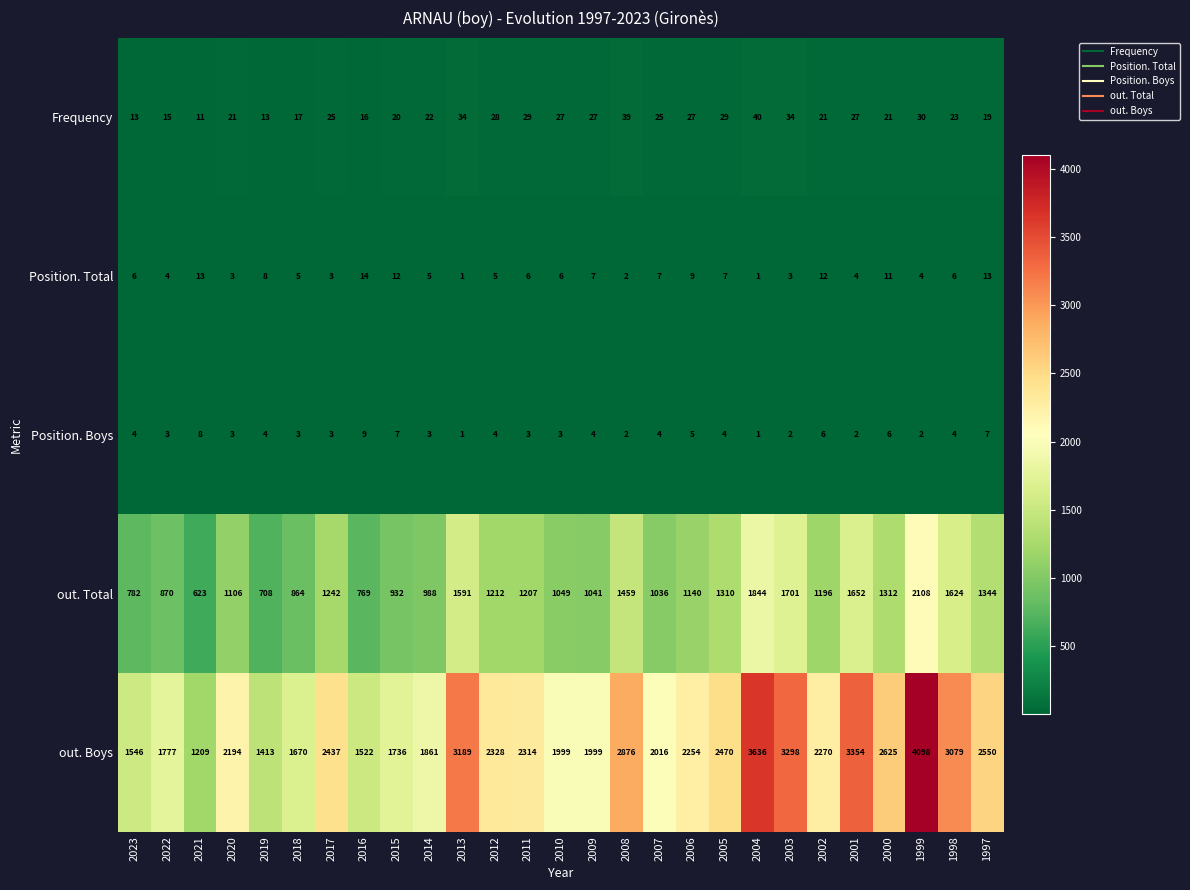

The Position. Boys series shows 4 at 2014. True or false?

False